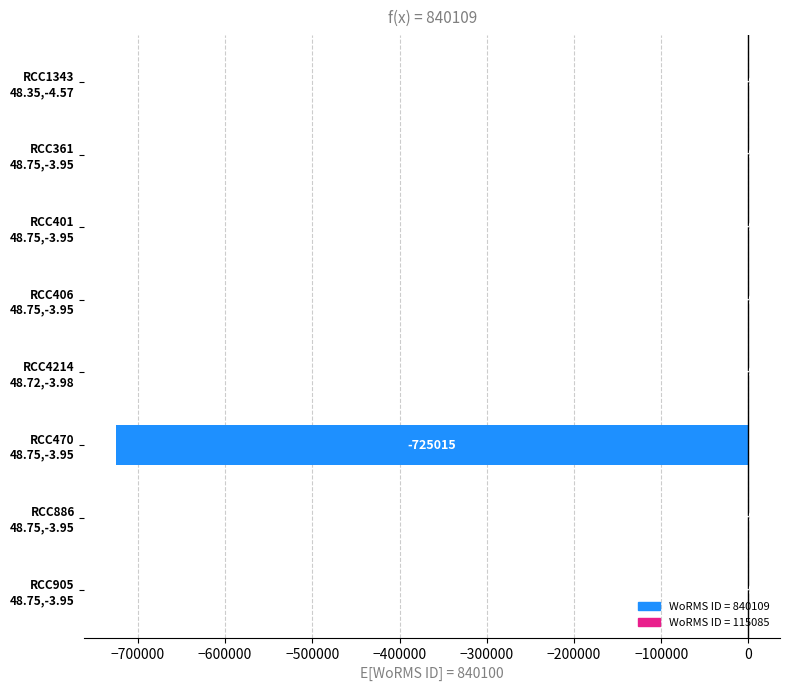

What is the sum of all values?

-724952